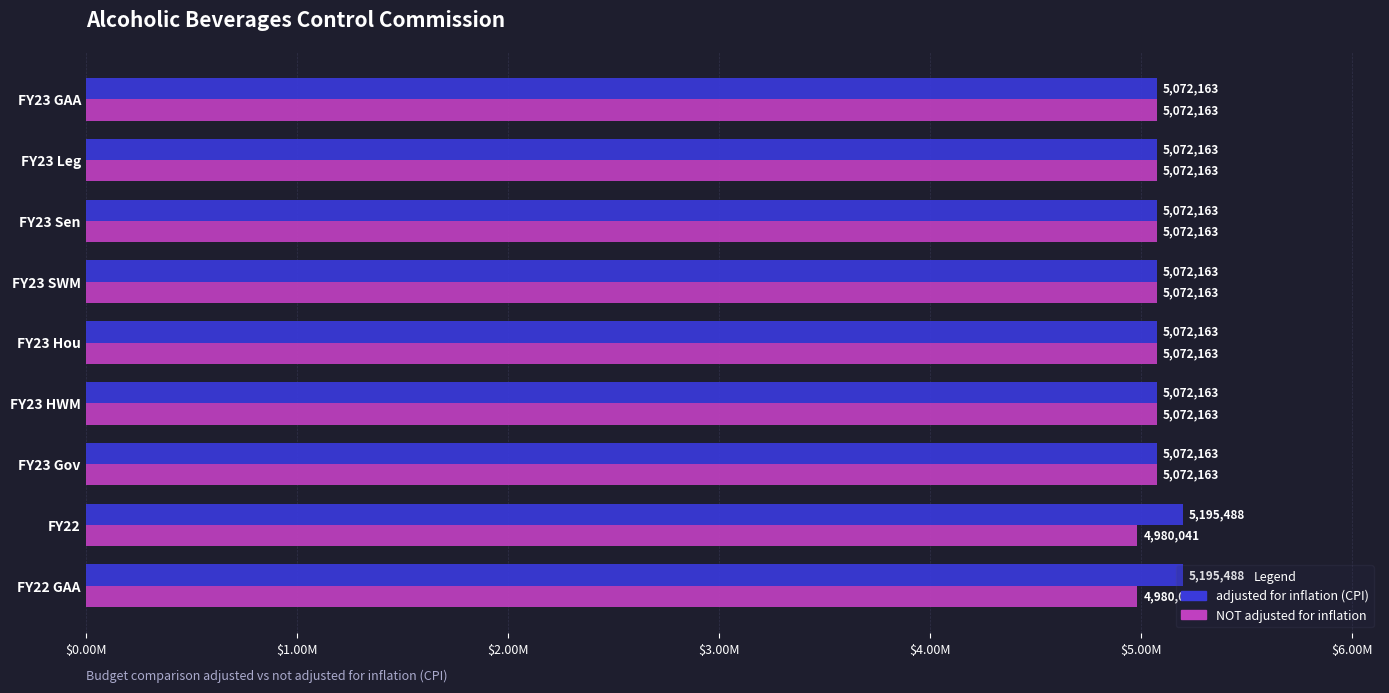

What is the greatest value displayed?

5195488